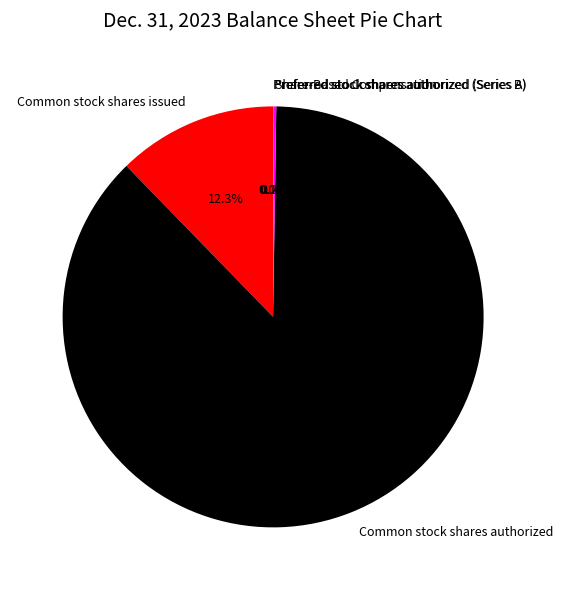

Which category has the biggest portion of the pie?

Common stock shares authorized